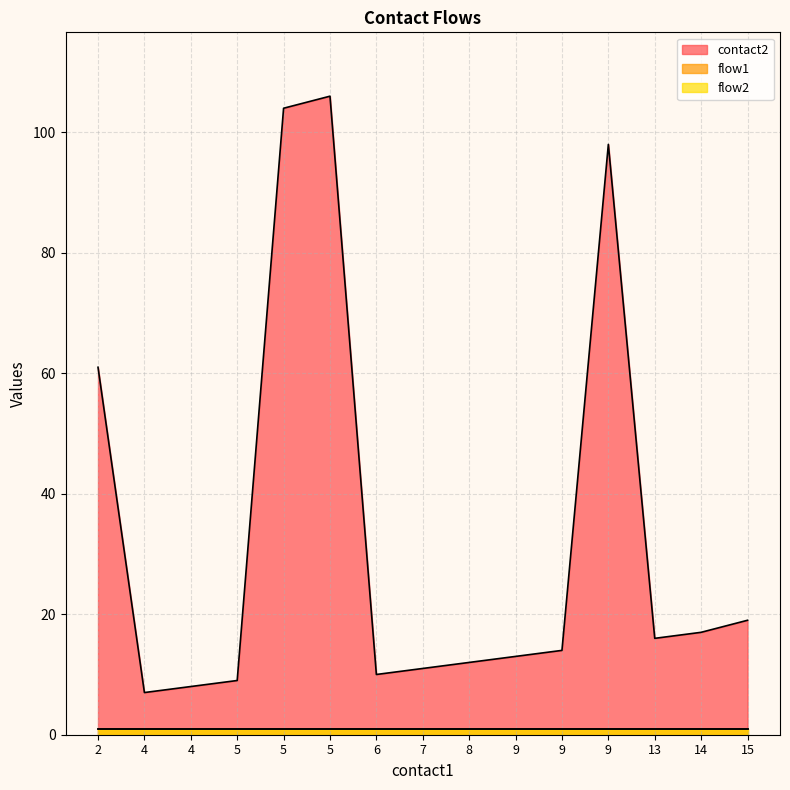

How many lines are shown in the chart?

3